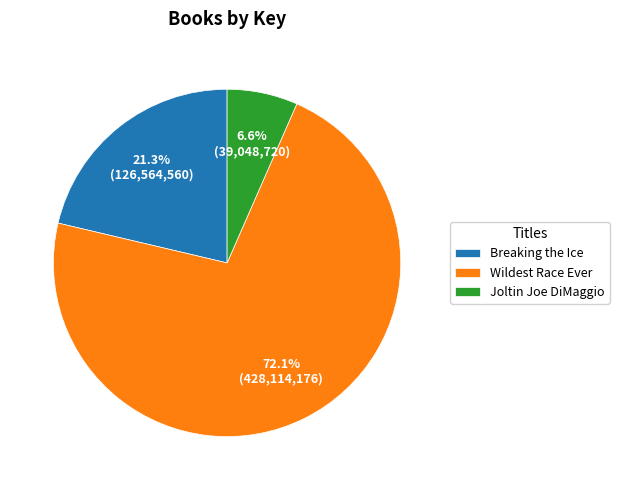

Between Breaking the Ice and Wildest Race Ever, which is larger?

Wildest Race Ever